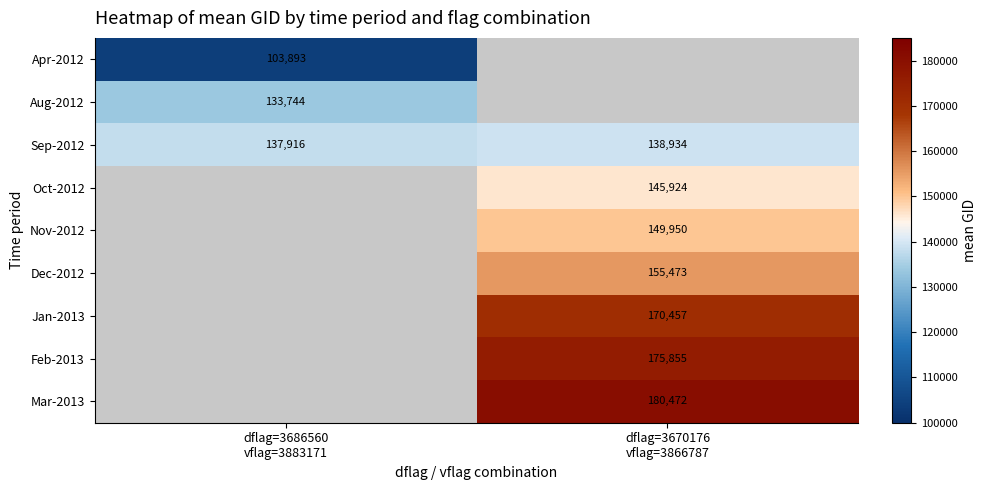

At which label does Jan-2013 first exceed 170457?

dflag=3670176 vflag=3866787